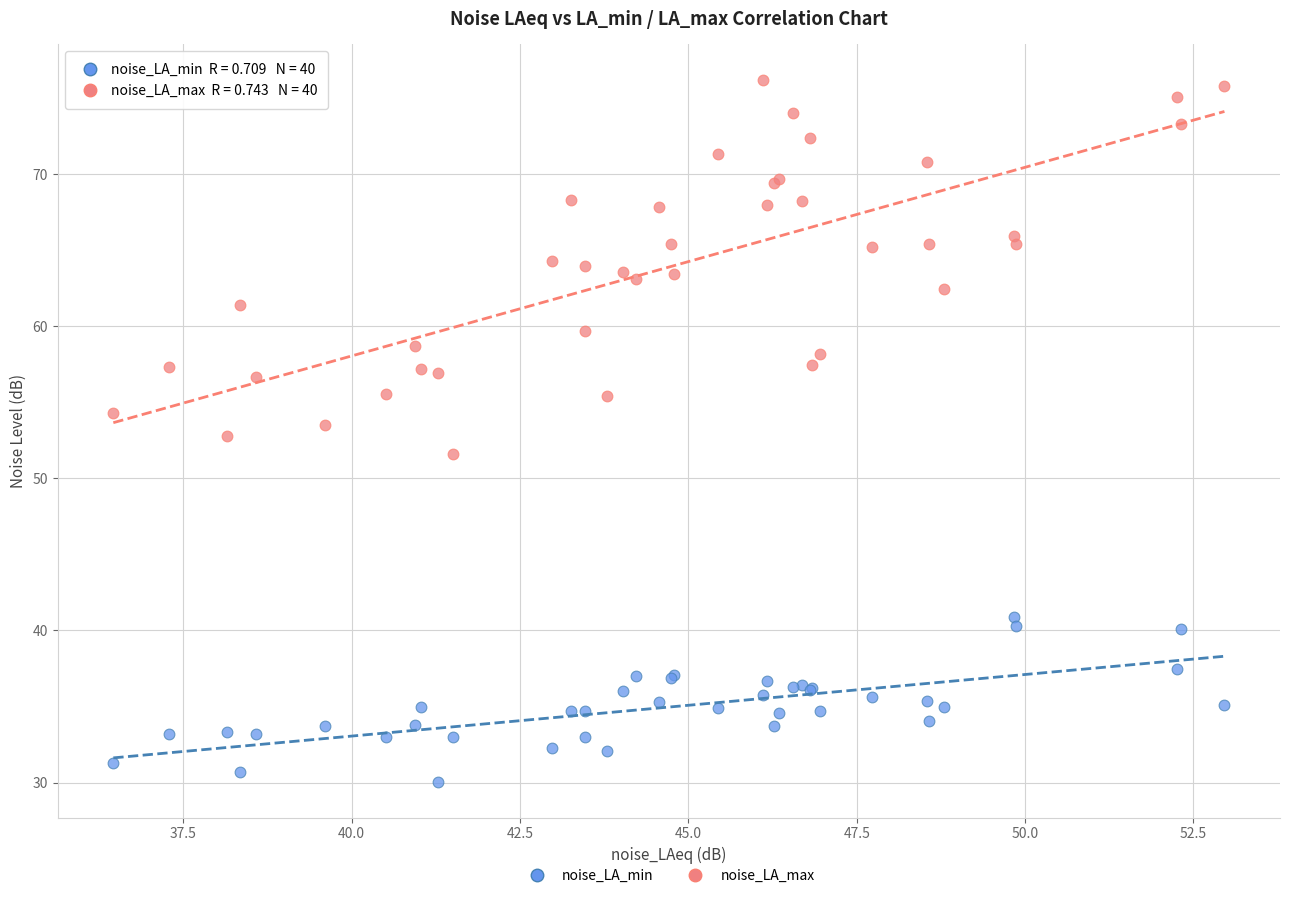

What are all the series names shown in the legend?

noise_LA_min, noise_LA_max